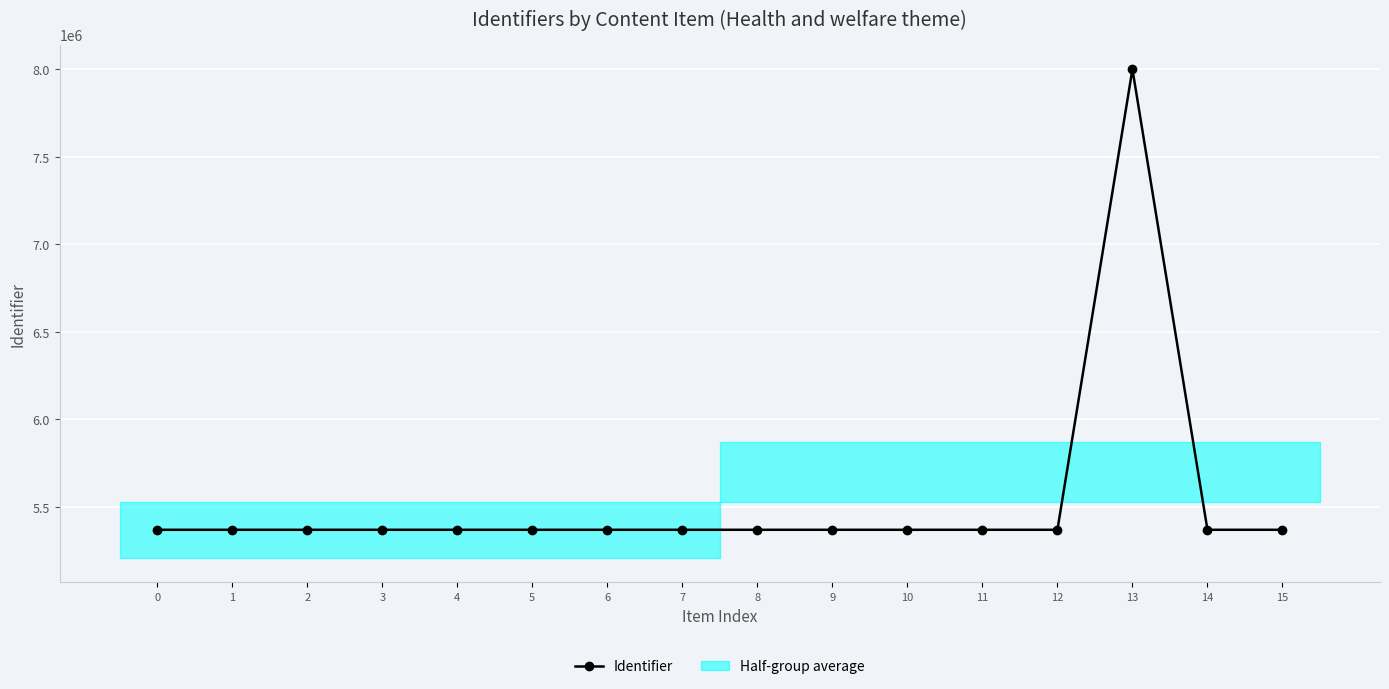

What is the value of the 4th point from the left?

5369807